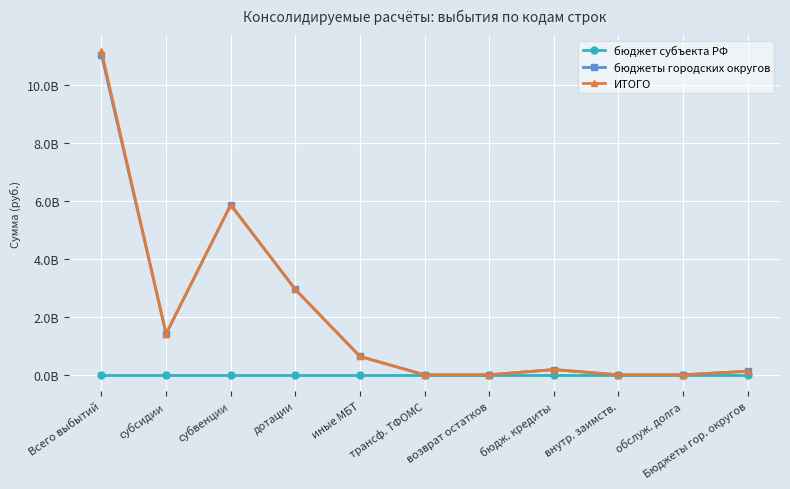

Does the chart display data point markers on the line(s)?

Yes